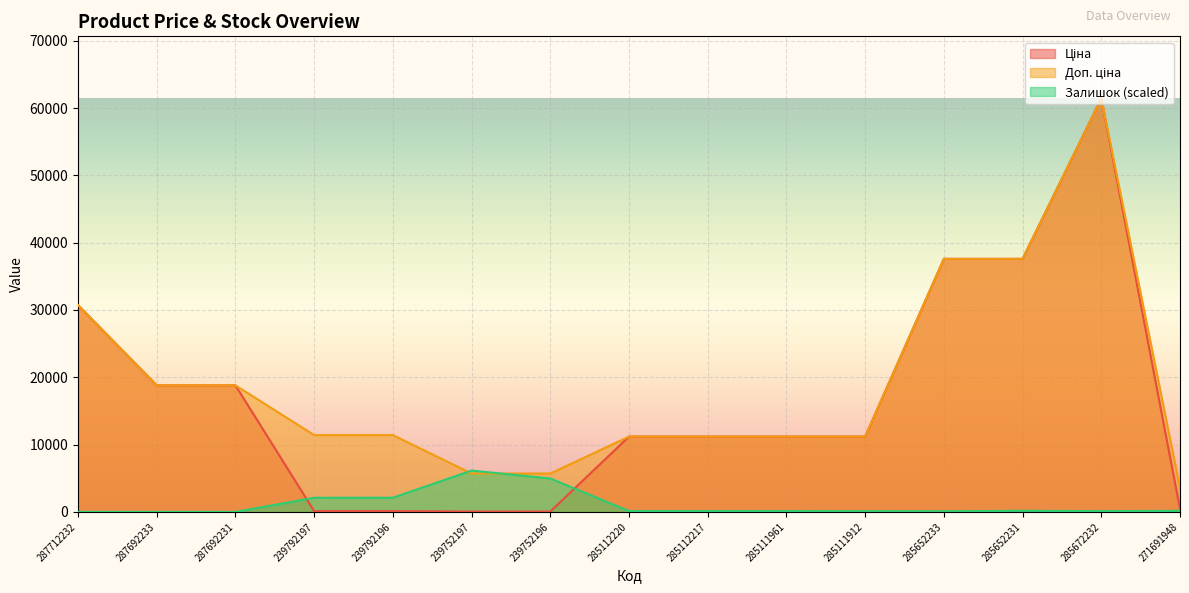

True or false: Ціна has a value of 11188.2 at 285112217.

True